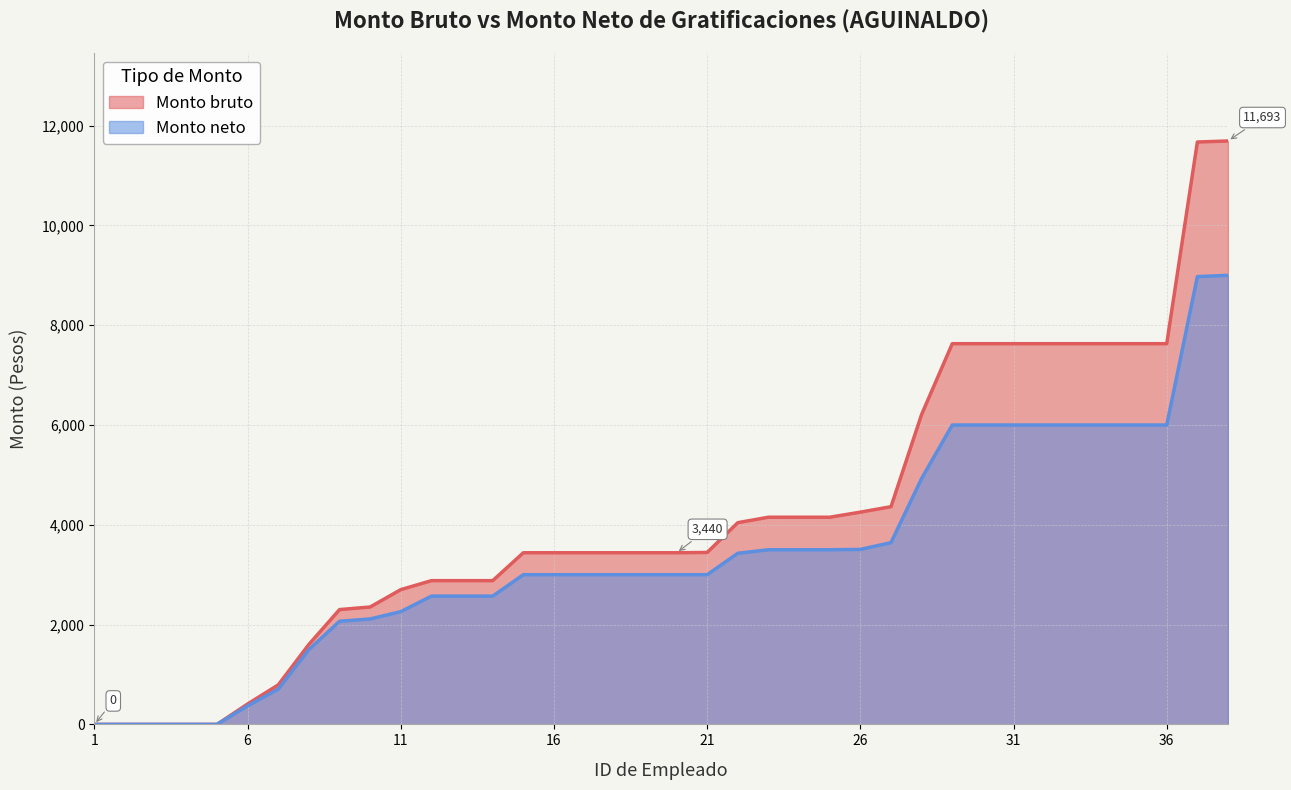

Which series has the largest range (max minus min)?

Monto bruto